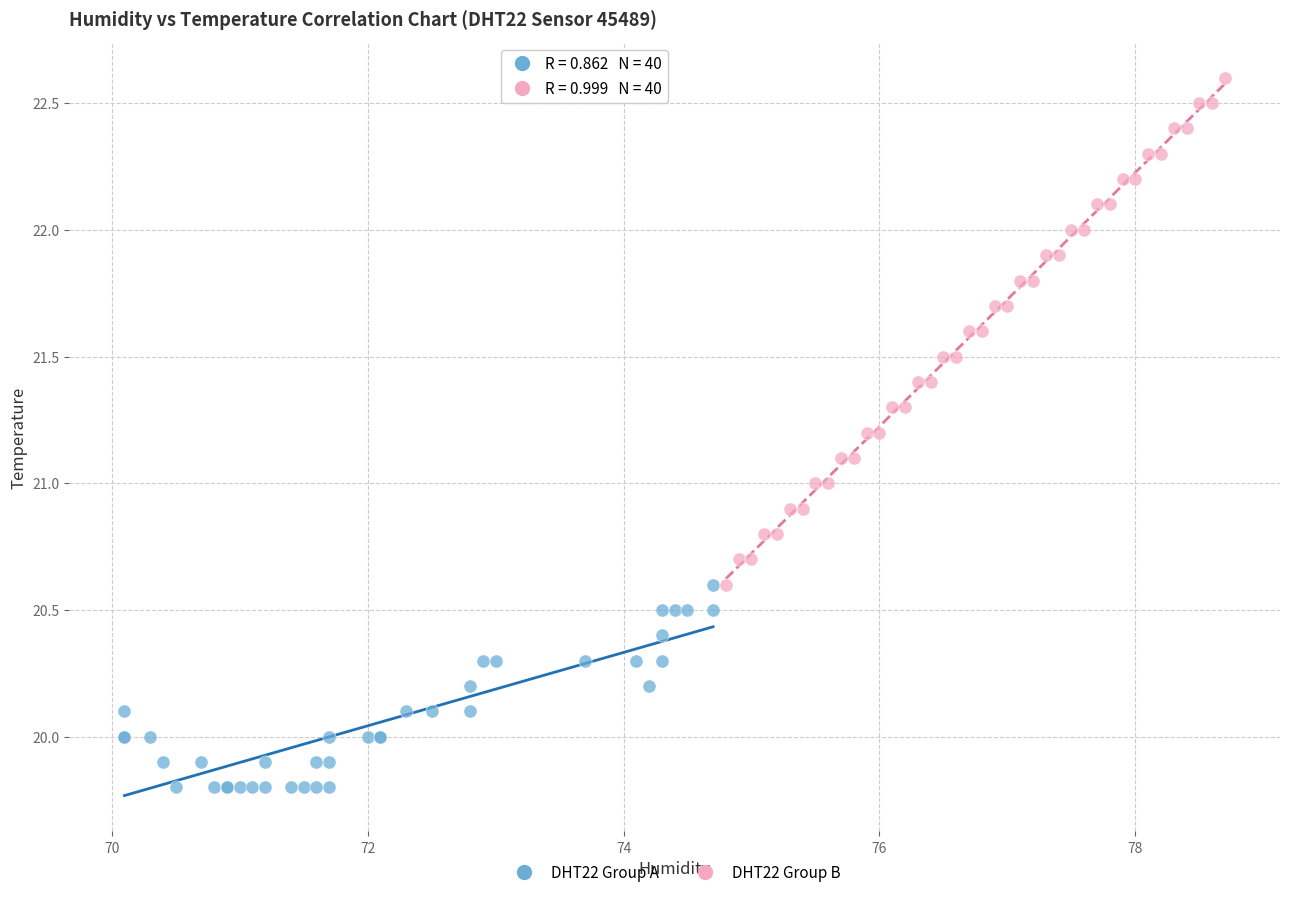

Which series has the largest Y range (max minus min)?

DHT22 Group B